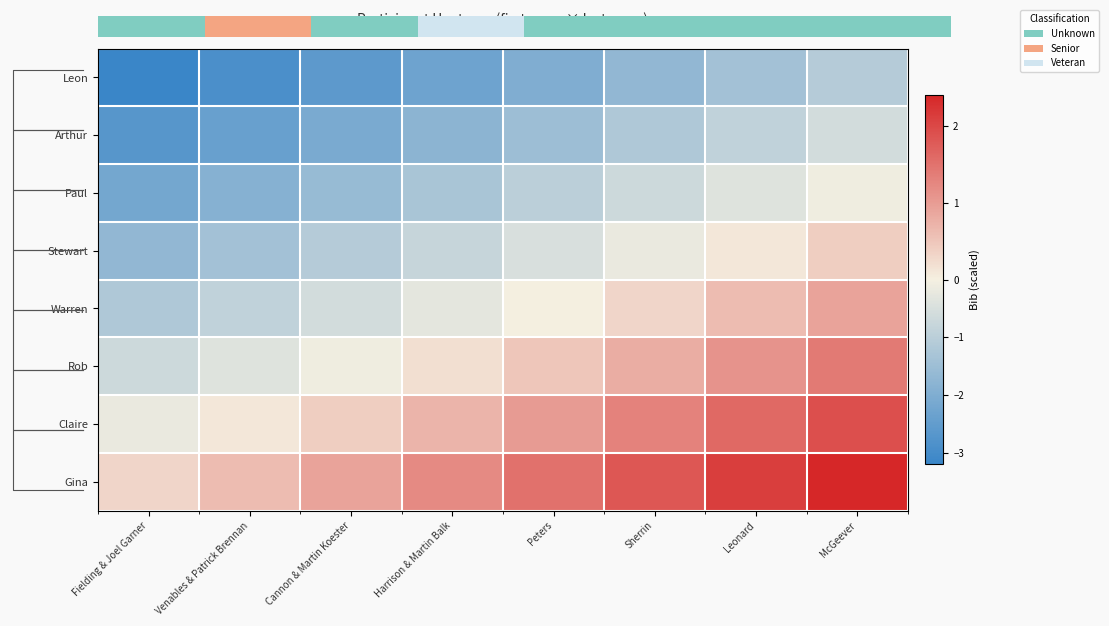

Reading left to right, extract all data points from this chart.

Leon: Fielding & Joel Garner=-3.2	Venables & Patrick Brennan=-2.9	Cannon & Martin Koester=-2.6	Harrison & Martin Balk=-2.3	Peters=-2.0	Sherrin=-1.7	Leonard=-1.4	McGeever=-1.1
Arthur: Fielding & Joel Garner=-2.7	Venables & Patrick Brennan=-2.4	Cannon & Martin Koester=-2.1	Harrison & Martin Balk=-1.8	Peters=-1.5	Sherrin=-1.2	Leonard=-0.9	McGeever=-0.6
Paul: Fielding & Joel Garner=-2.2	Venables & Patrick Brennan=-1.9	Cannon & Martin Koester=-1.6	Harrison & Martin Balk=-1.3	Peters=-1.0	Sherrin=-0.7	Leonard=-0.4	McGeever=-0.1
Stewart: Fielding & Joel Garner=-1.7	Venables & Patrick Brennan=-1.4	Cannon & Martin Koester=-1.1	Harrison & Martin Balk=-0.8	Peters=-0.5	Sherrin=-0.2	Leonard=0.1	McGeever=0.4
Warren: Fielding & Joel Garner=-1.2	Venables & Patrick Brennan=-0.9	Cannon & Martin Koester=-0.6	Harrison & Martin Balk=-0.3	Peters=0.0	Sherrin=0.3	Leonard=0.6	McGeever=0.9
Rob: Fielding & Joel Garner=-0.7	Venables & Patrick Brennan=-0.4	Cannon & Martin Koester=-0.1	Harrison & Martin Balk=0.2	Peters=0.5	Sherrin=0.8	Leonard=1.1	McGeever=1.4
Claire: Fielding & Joel Garner=-0.2	Venables & Patrick Brennan=0.1	Cannon & Martin Koester=0.4	Harrison & Martin Balk=0.7	Peters=1.0	Sherrin=1.3	Leonard=1.6	McGeever=1.9
Gina: Fielding & Joel Garner=0.3	Venables & Patrick Brennan=0.6	Cannon & Martin Koester=0.9	Harrison & Martin Balk=1.2	Peters=1.5	Sherrin=1.8	Leonard=2.1	McGeever=2.4